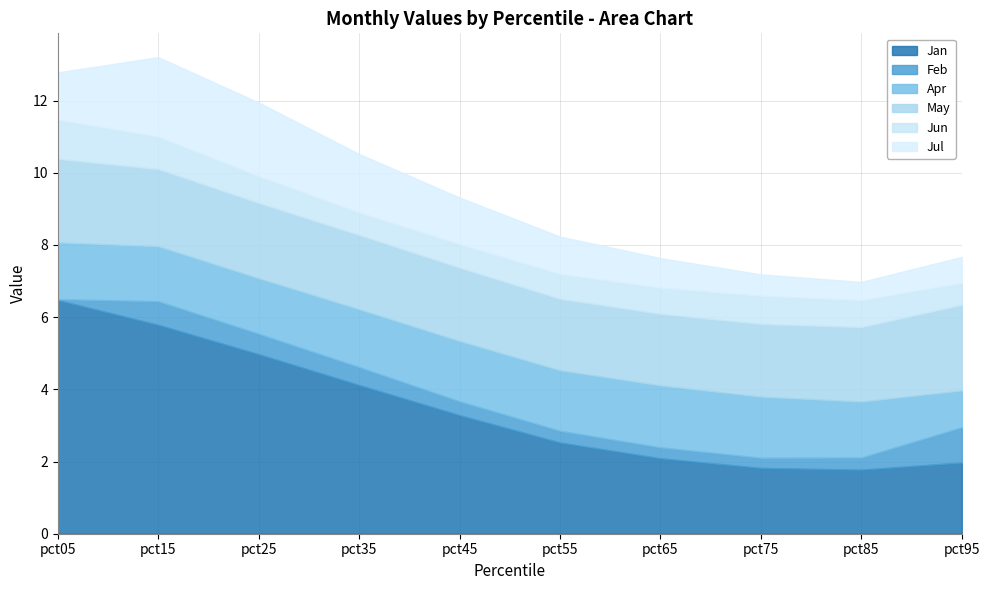

Where is Jul nearest to the value 1?

pct55